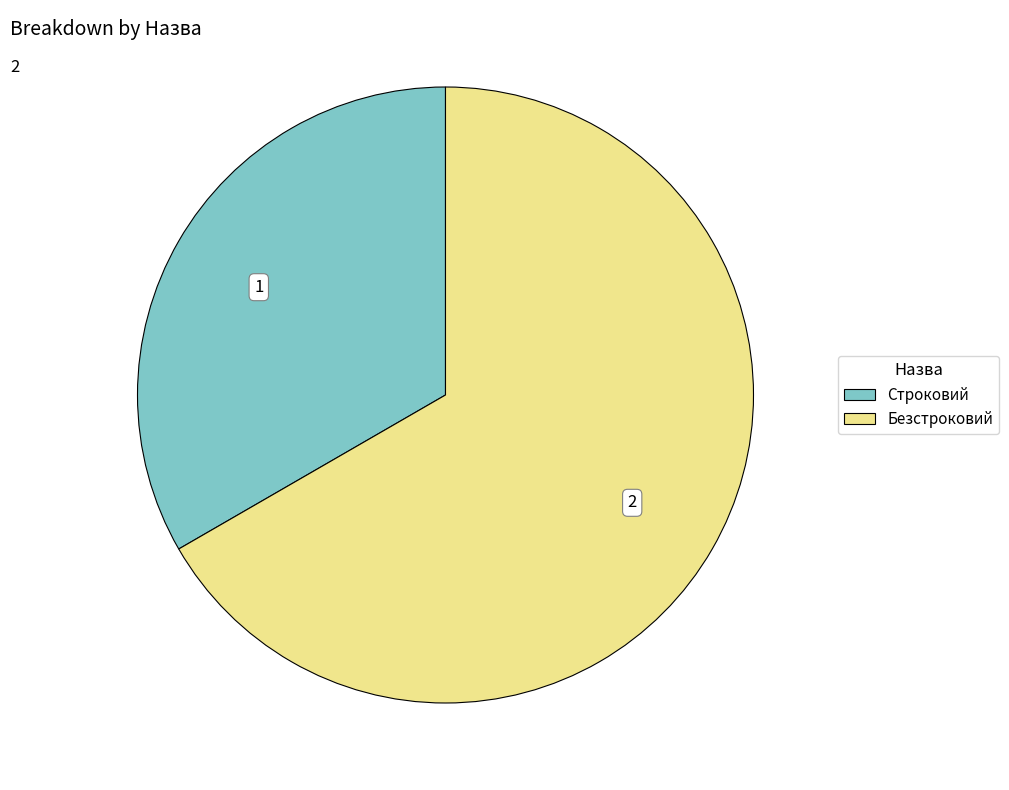

What is the ratio of the value at Строковий to the value at Безстроковий?

0.5